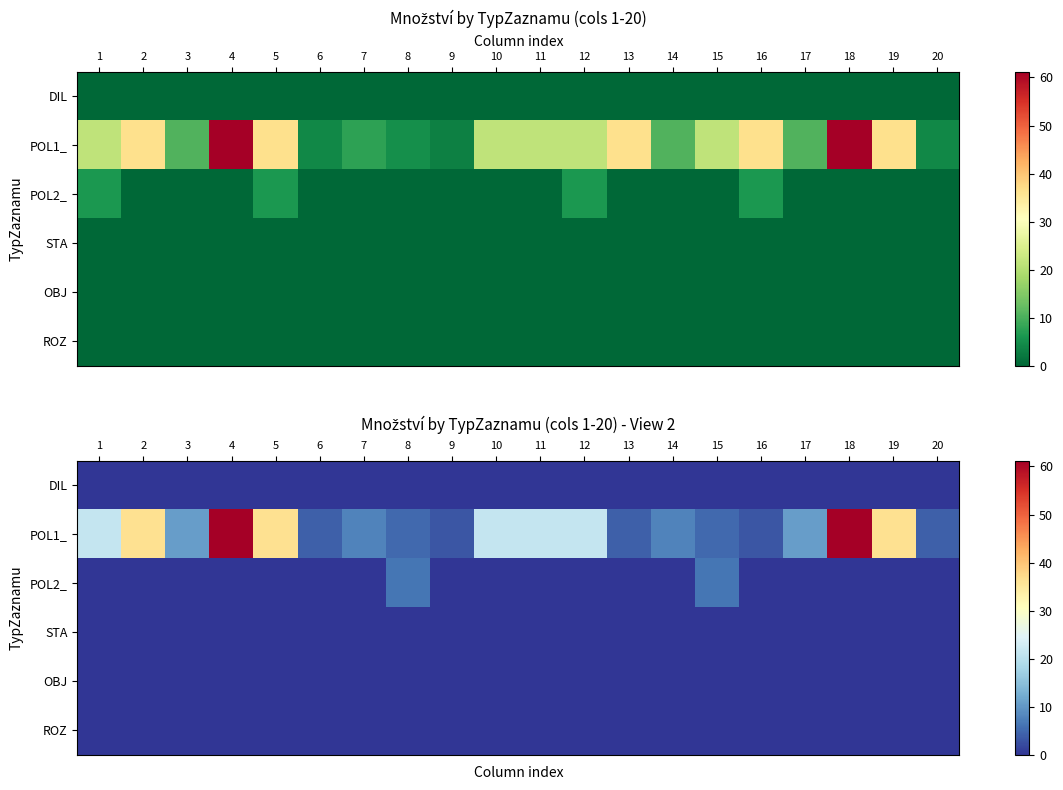

Between 6 and 11, which series saw the biggest shift?

POL1_